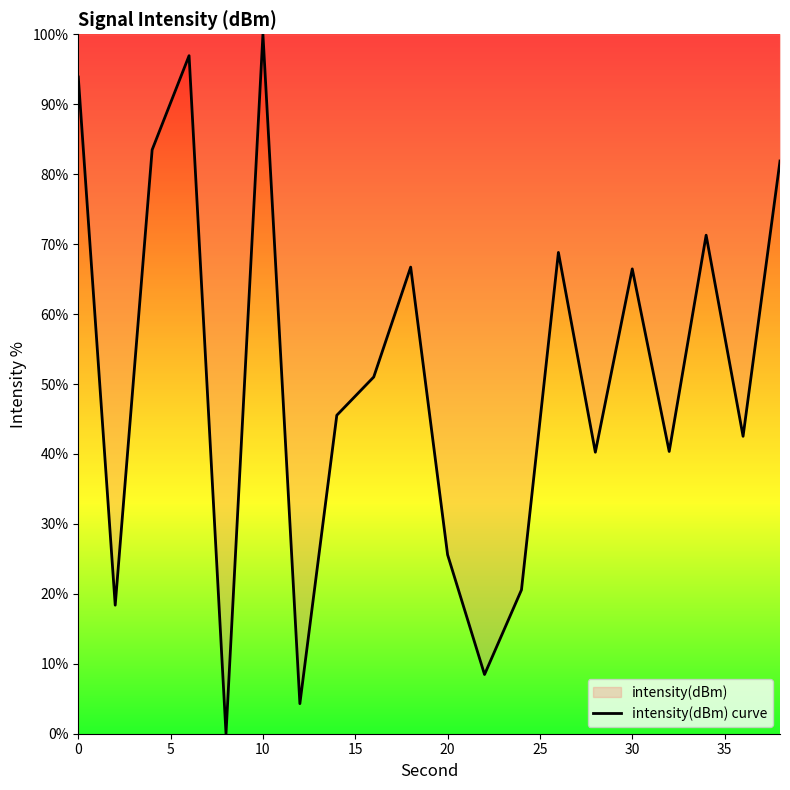

Which label corresponds to the largest value in the chart?

10